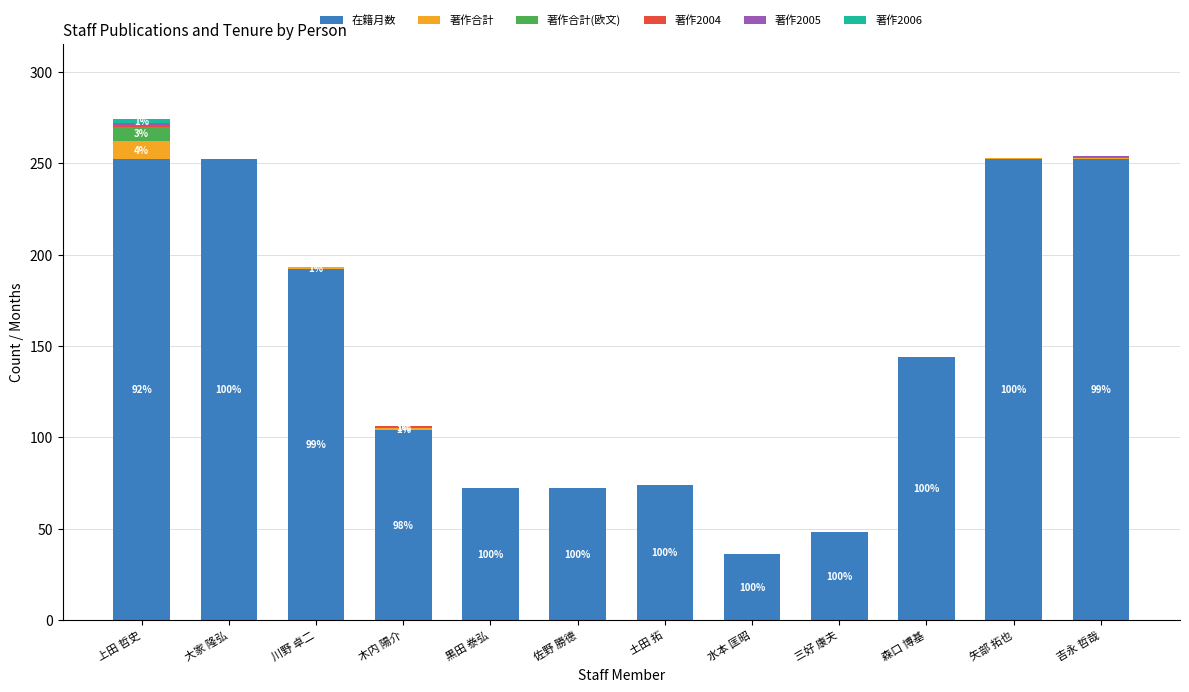

What is the maximum value for 在籍月数?

252